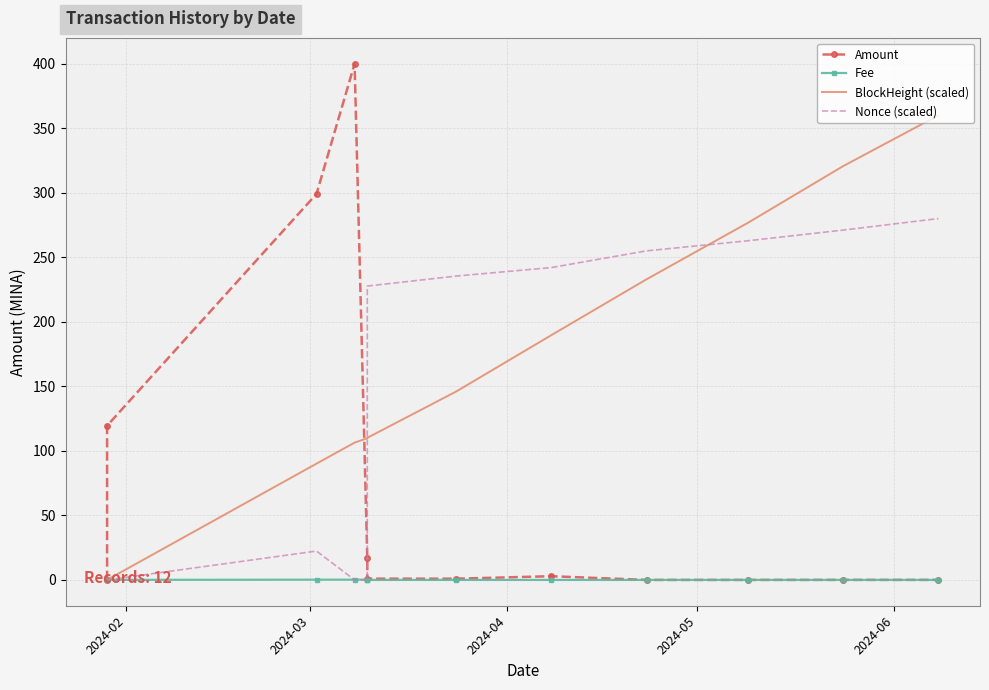

What is the difference between the second highest and minimum values in the Amount series?

299.1